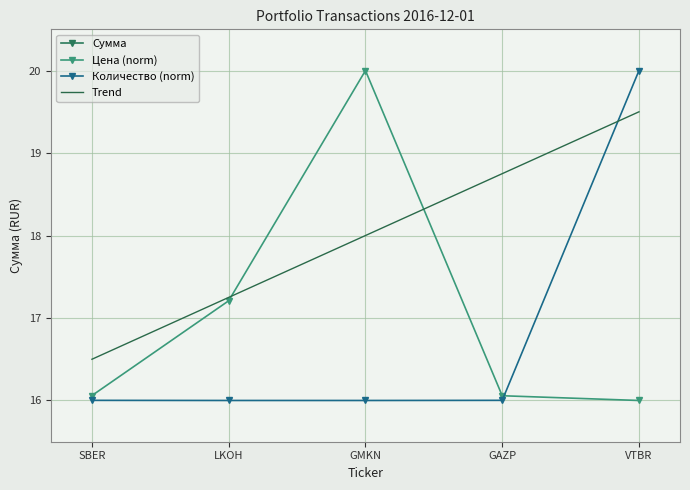

How many lines are shown in the chart?

4